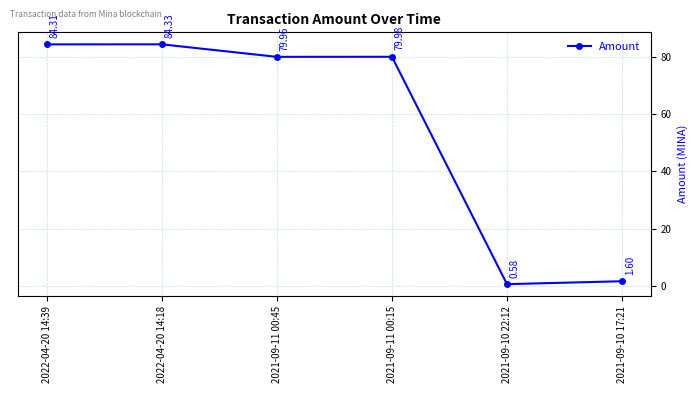

Which category has the highest value across all series?

2022-04-20 14:18